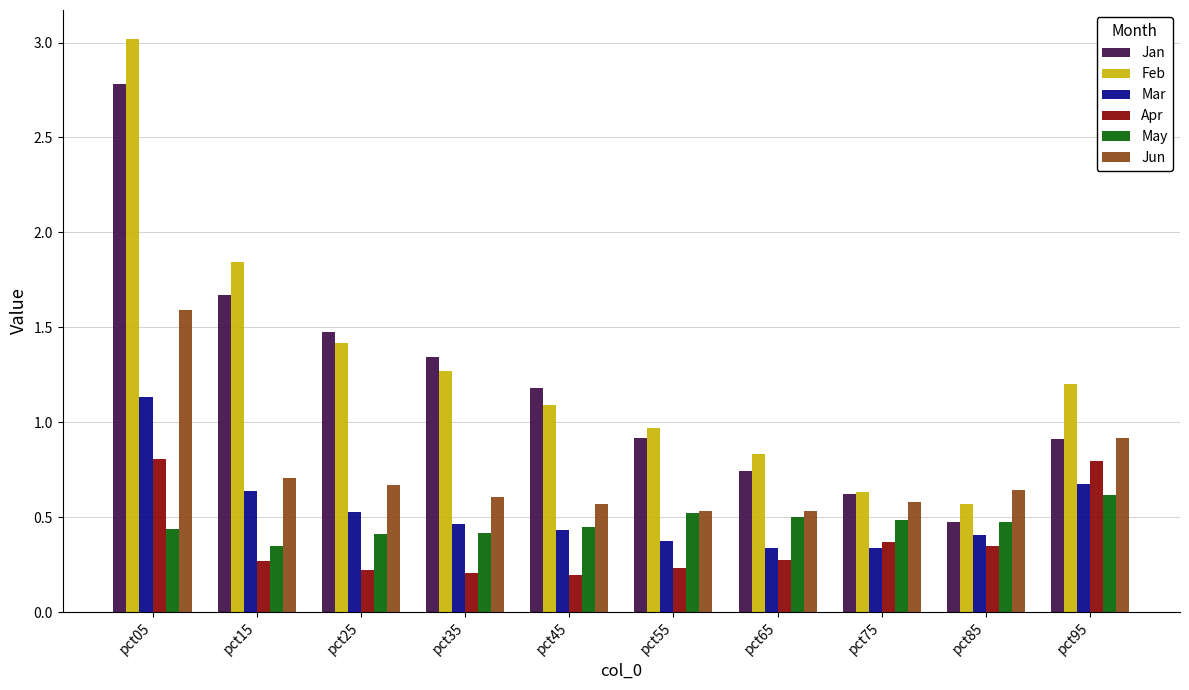

Which category has the lowest value in the Jan series?

pct85